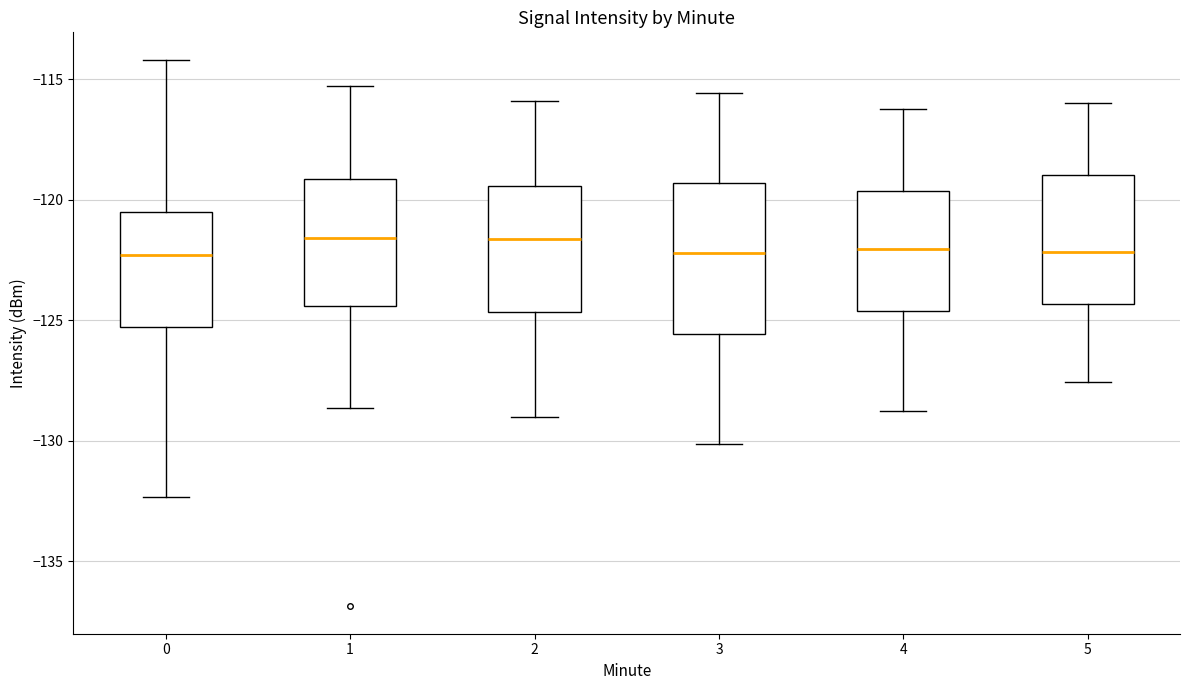

Where does the median line of the box at x = 4 sit on the y-axis? The values are not printed on the chart, so give them approximately, as read against the axis.

-122.0